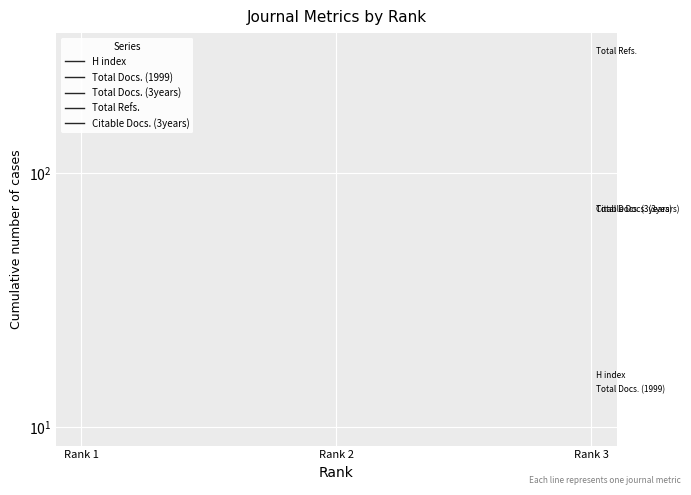

Is the value of Total Refs. at Rank 1 greater than the value of Total Docs. (1999) at Rank 2?

No